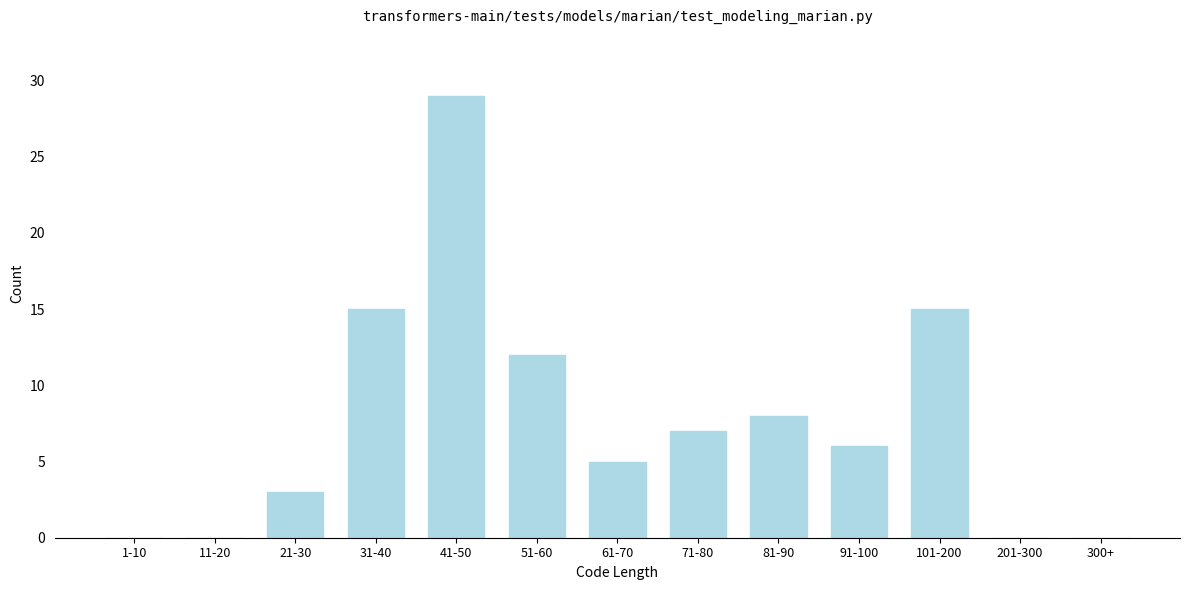

Reading left to right, transcribe all the data shown in this chart.

1-10=0	11-20=0	21-30=3	31-40=15	41-50=29	51-60=12	61-70=5	71-80=7	81-90=8	91-100=6	101-200=15	201-300=0	300+=0